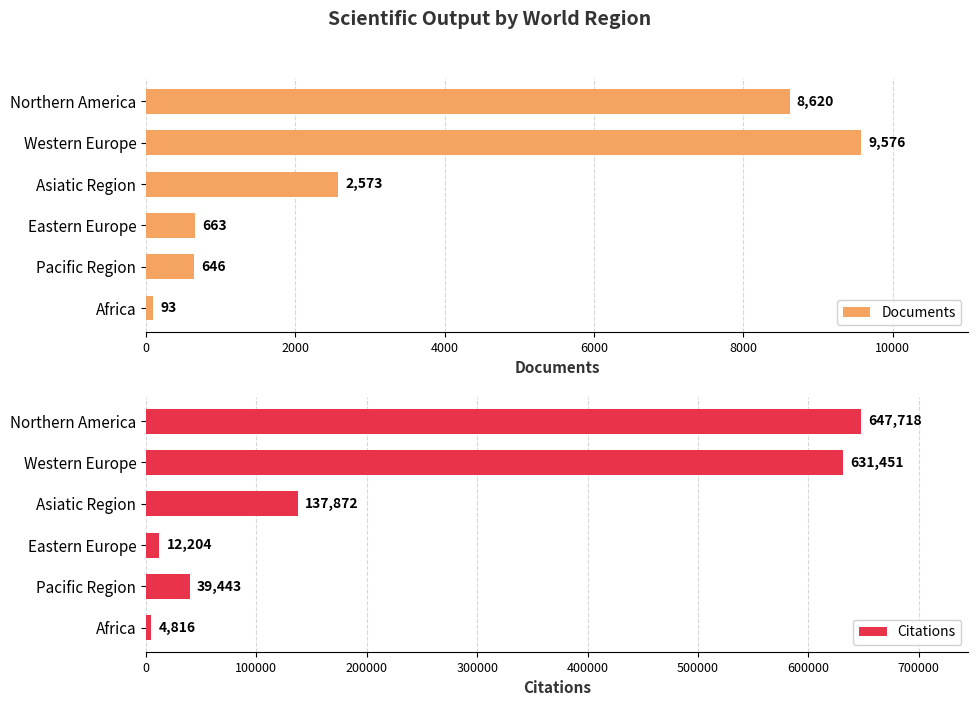

At how many categories does at least one series exceed 299567?

2